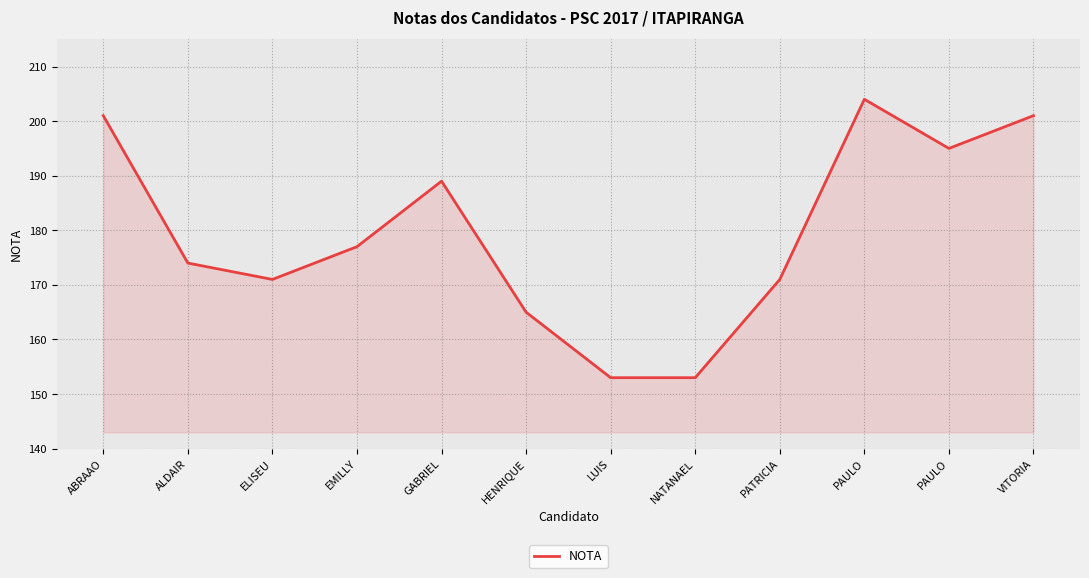

How many lines are shown in the chart?

1